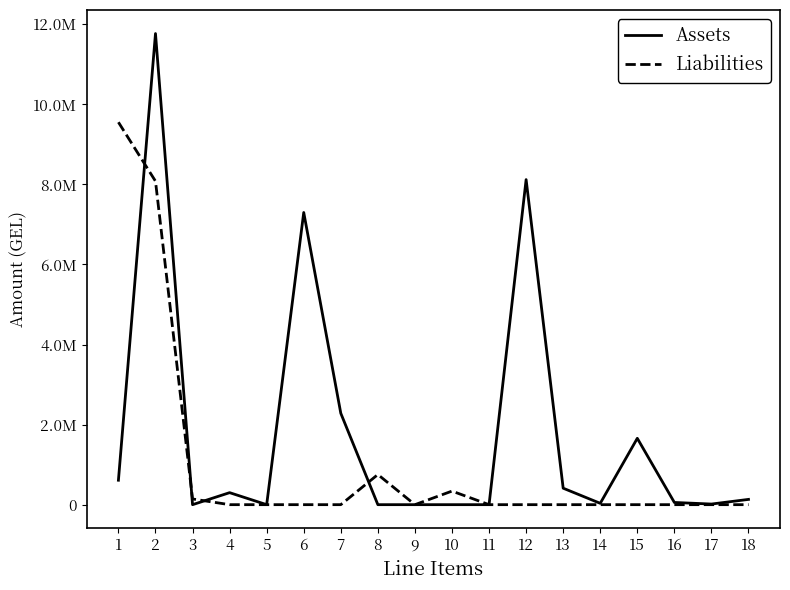

What are all the series names shown in the legend?

Assets, Liabilities